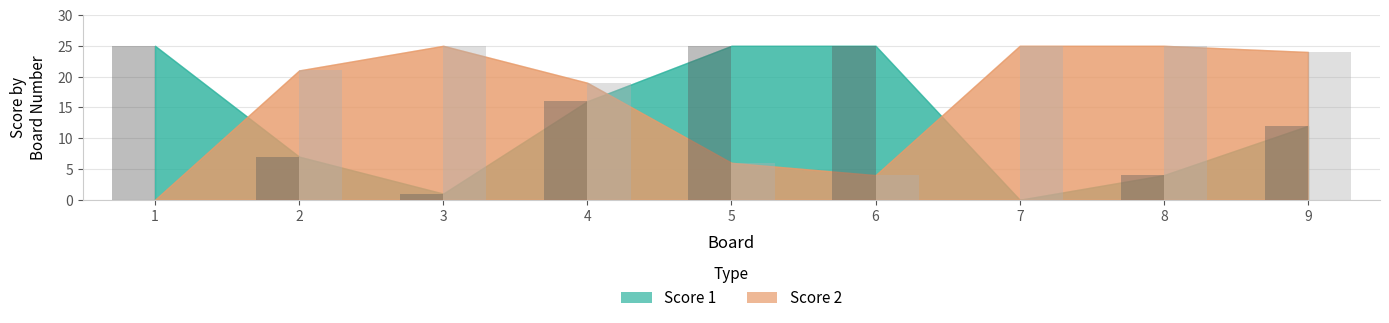

What are all the series names shown in the legend?

Score 1, Score 2